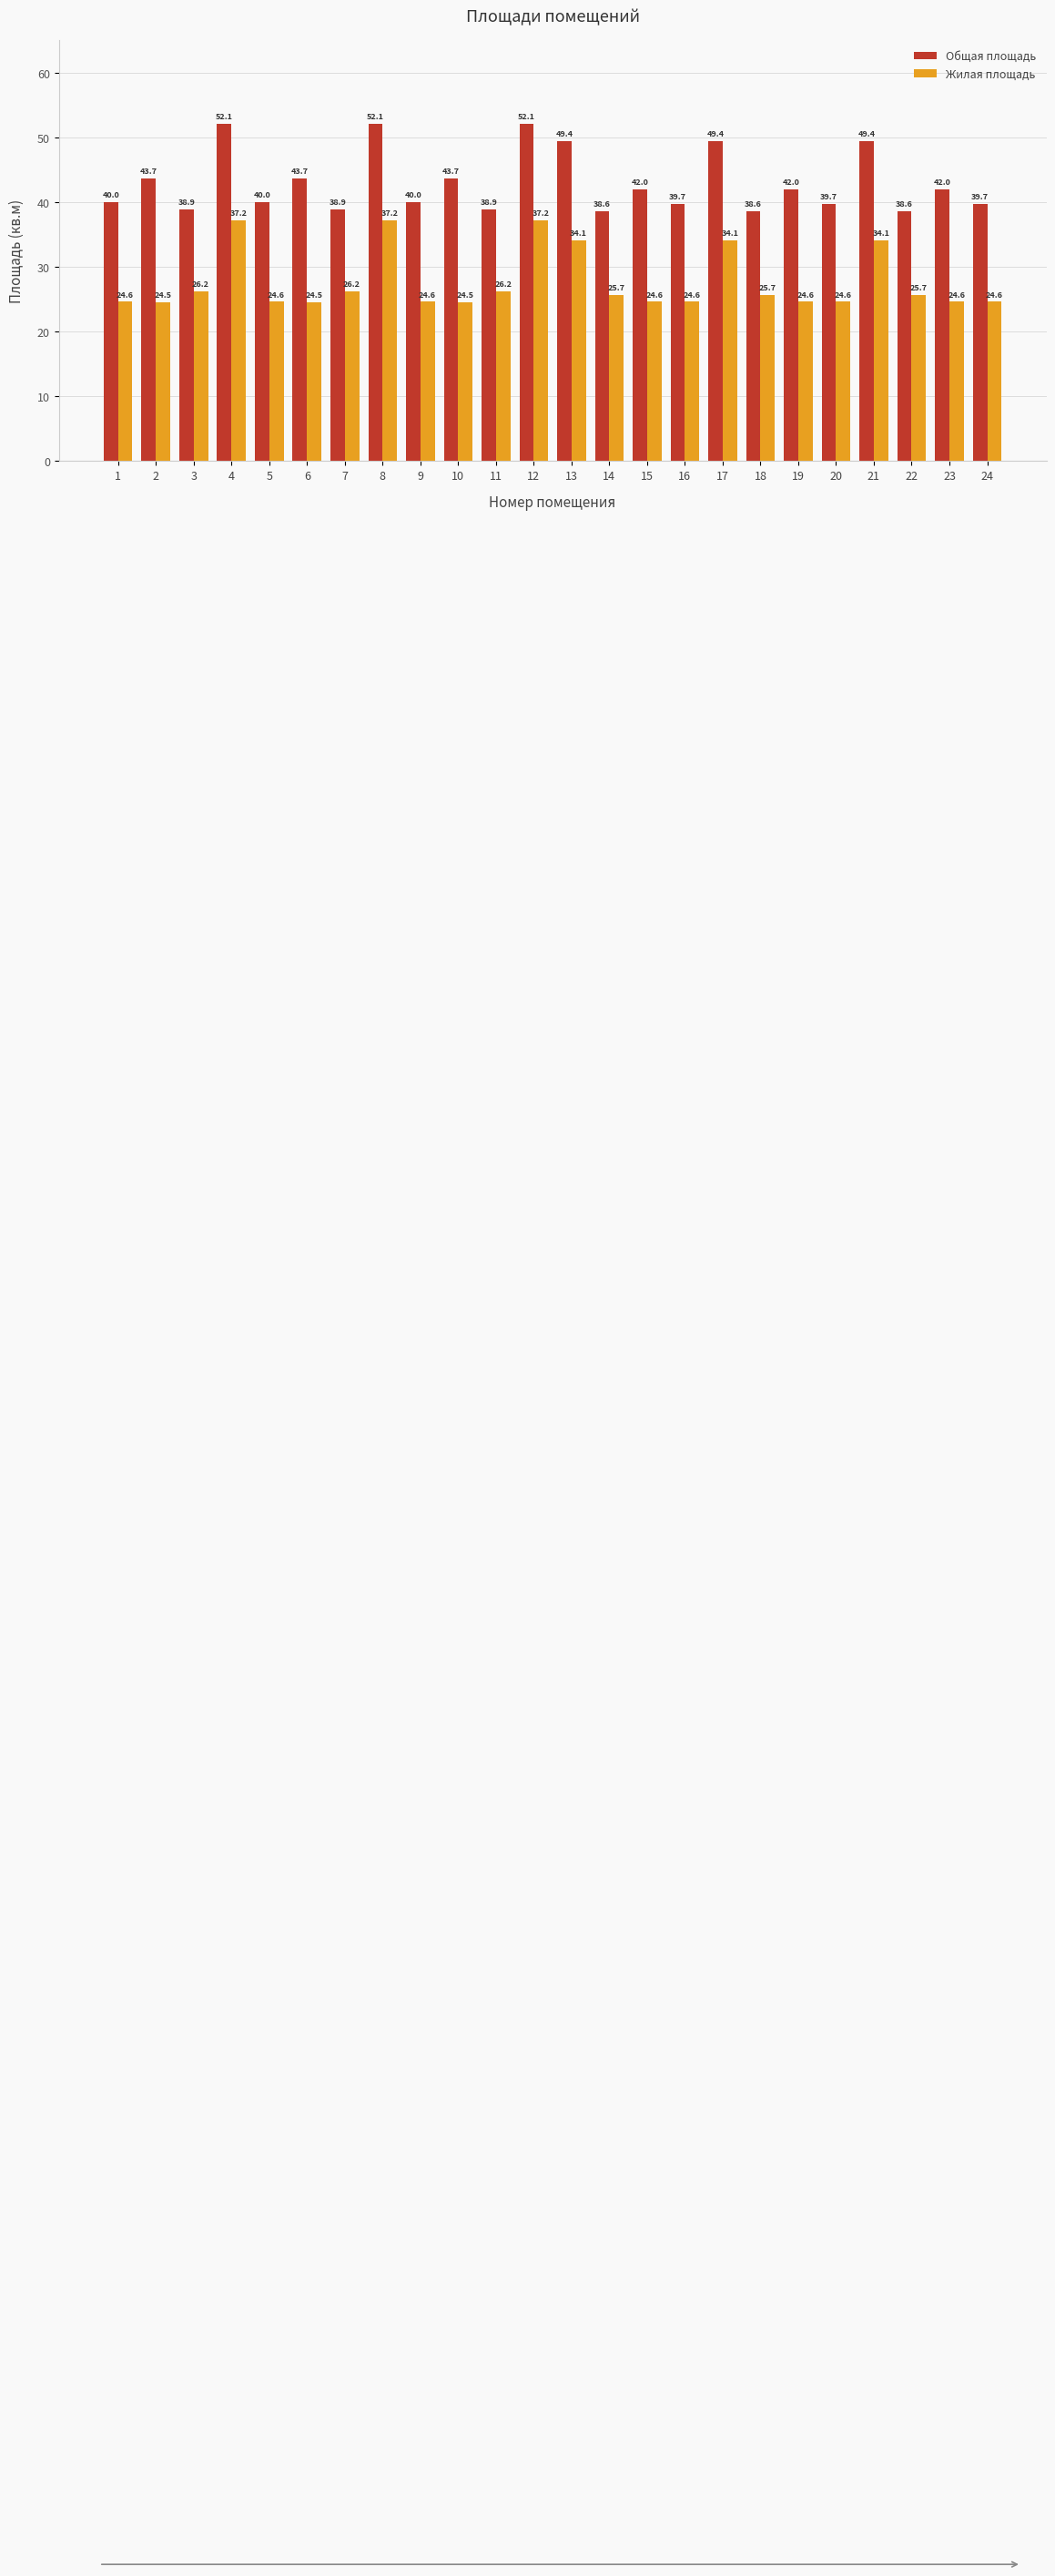

How many bars are there in total?

48